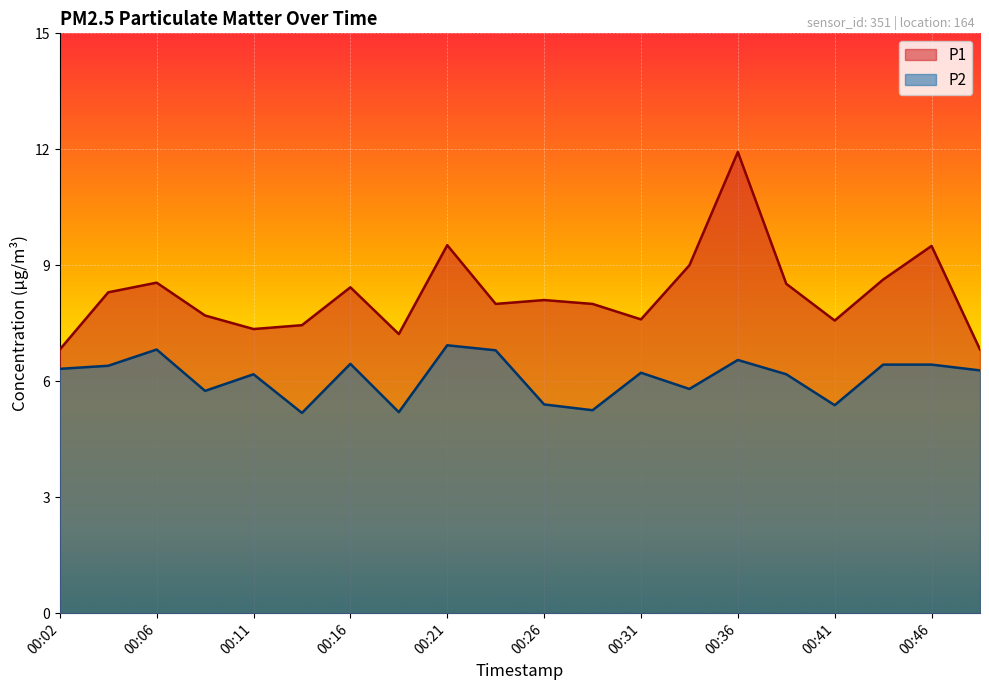

What is the spread (max minus min) of values at 00:06?

1.7